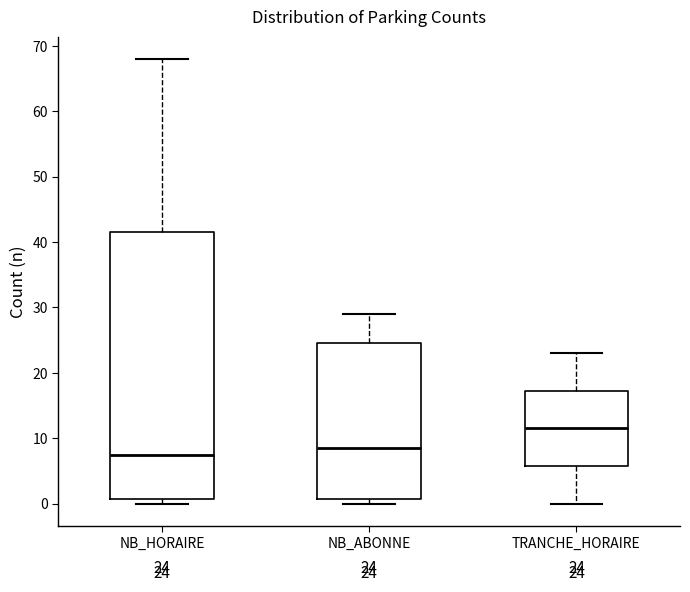

Which box's median line is the lowest?

NB_HORAIRE